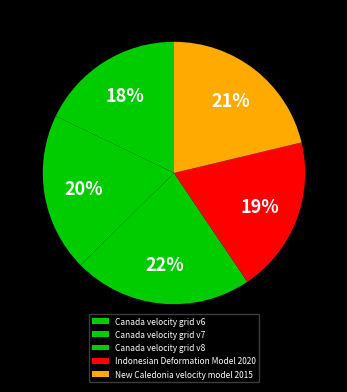

What is the total percentage of Canada velocity grid v7 and Canada velocity grid v6?

37.4%